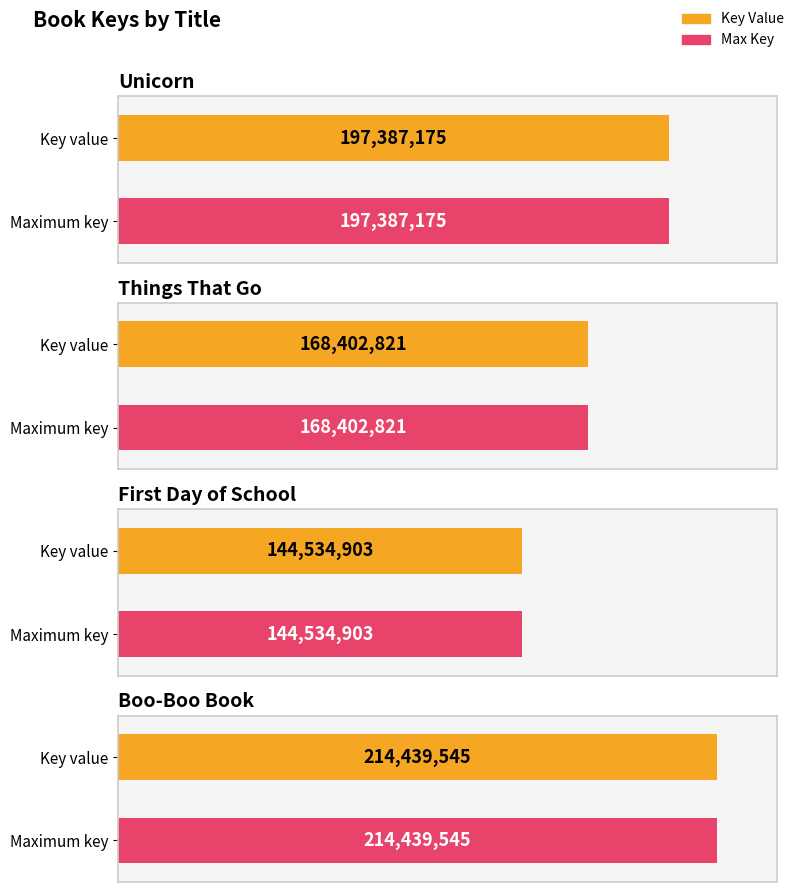

What is the label of the 1st bar from the left?

Unicorn